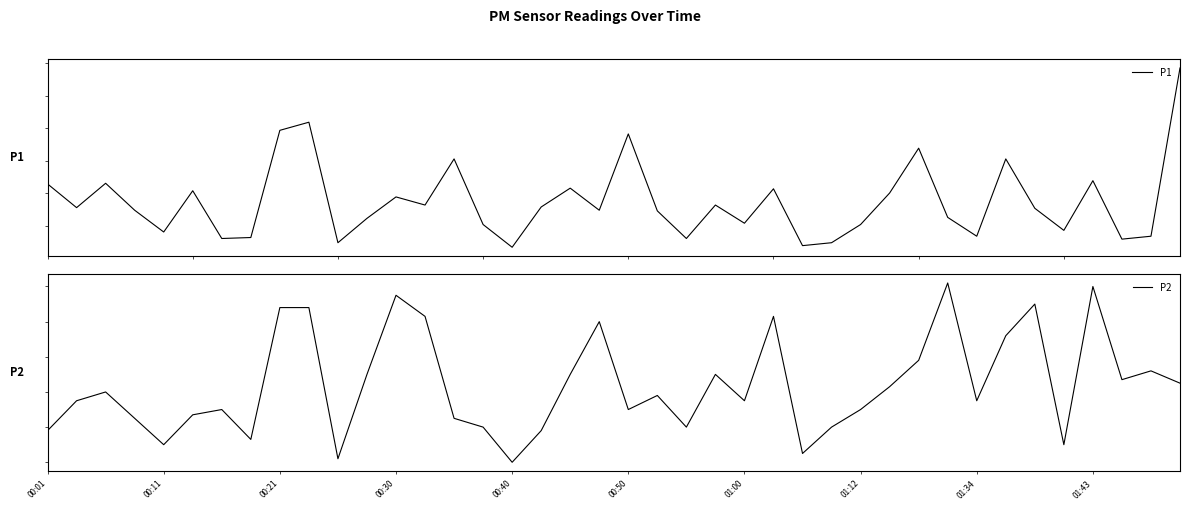

List the series in order of their overall mean, highest first.

P1, P2